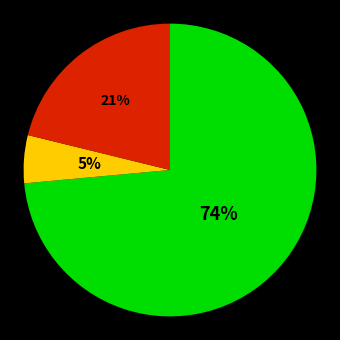

Is there any slice that represents more than half of the pie?

Yes